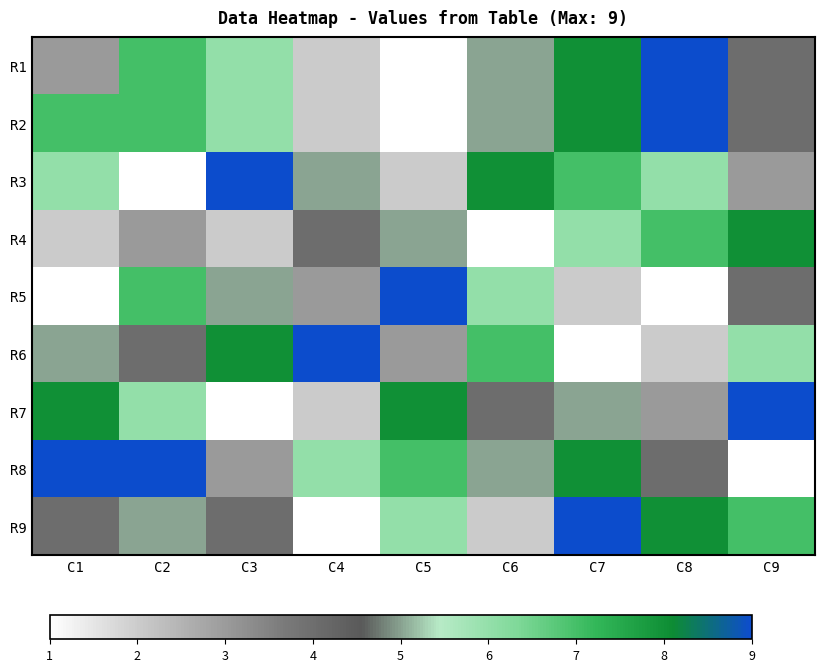

At C4, list the series in order from largest to smallest.

R6, R8, R3, R4, R5, R1, R2, R7, R9